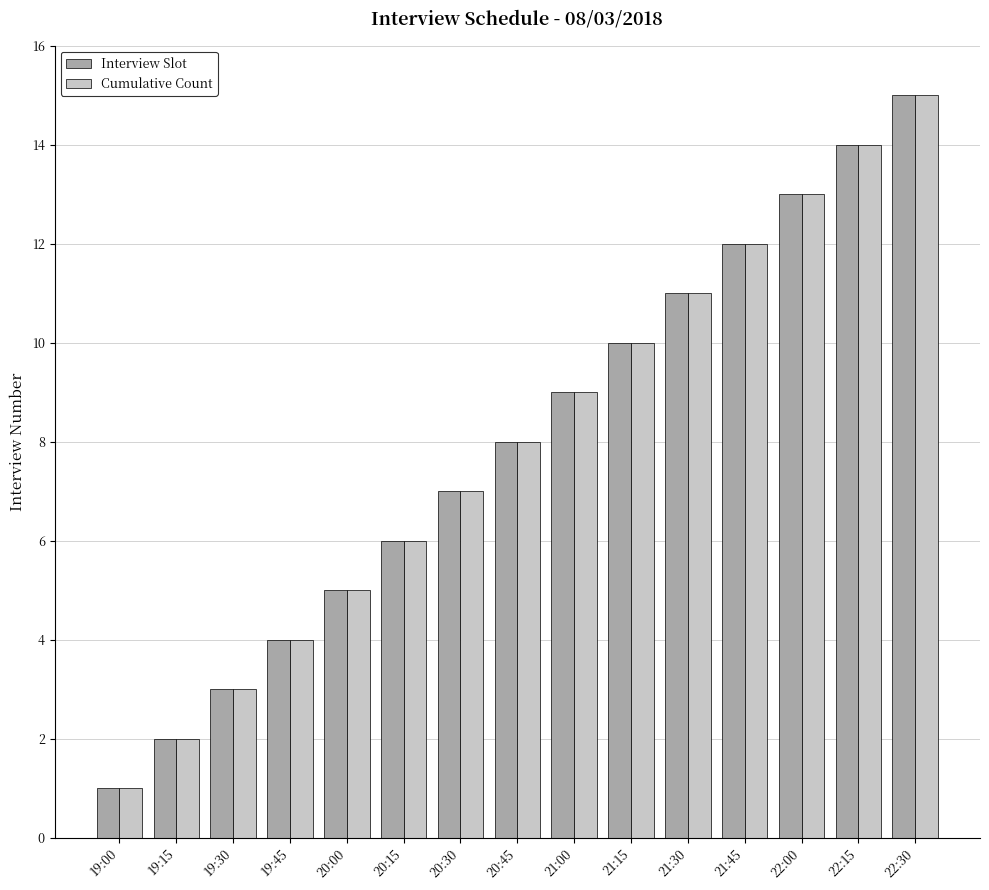

List the labels in order of Interview Slot value, smallest first.

19:00, 19:15, 19:30, 19:45, 20:00, 20:15, 20:30, 20:45, 21:00, 21:15, 21:30, 21:45, 22:00, 22:15, 22:30